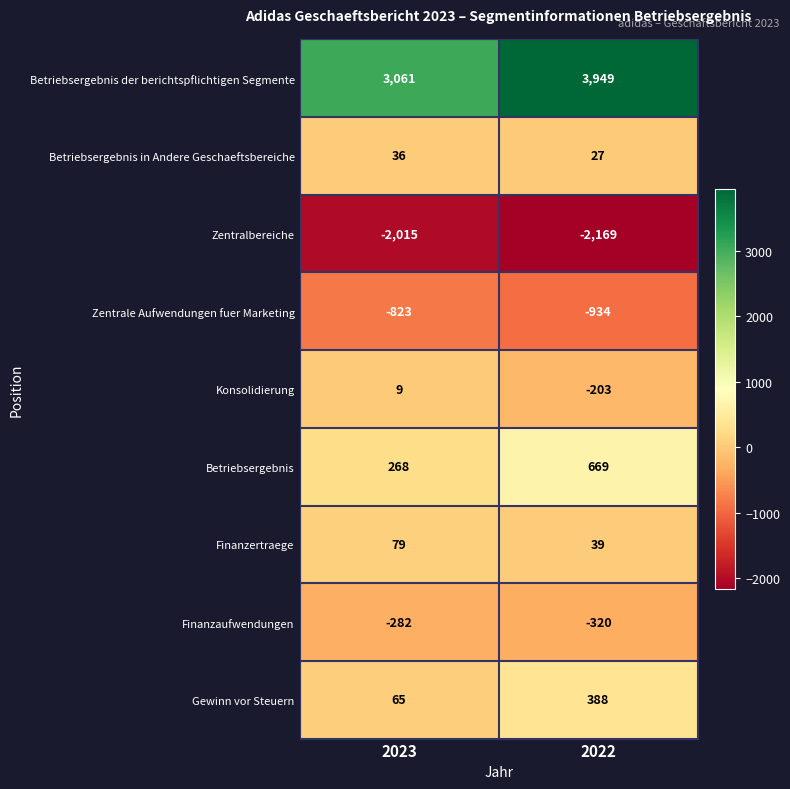

What is the greatest value displayed?

3949